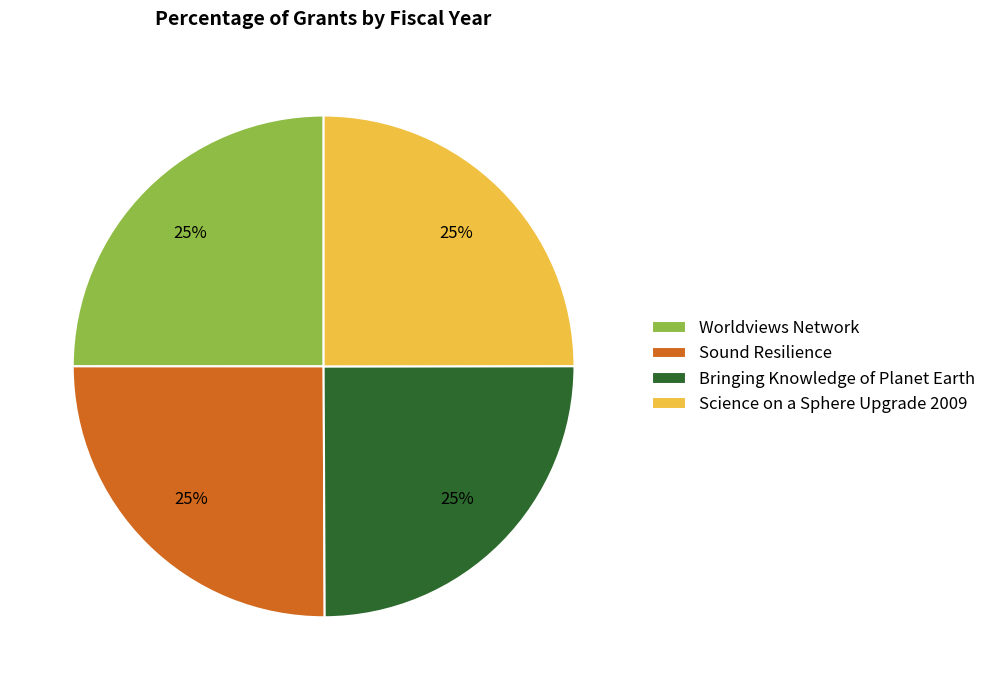

Does Science on a Sphere Upgrade 2009 account for over 50% of the chart?

No